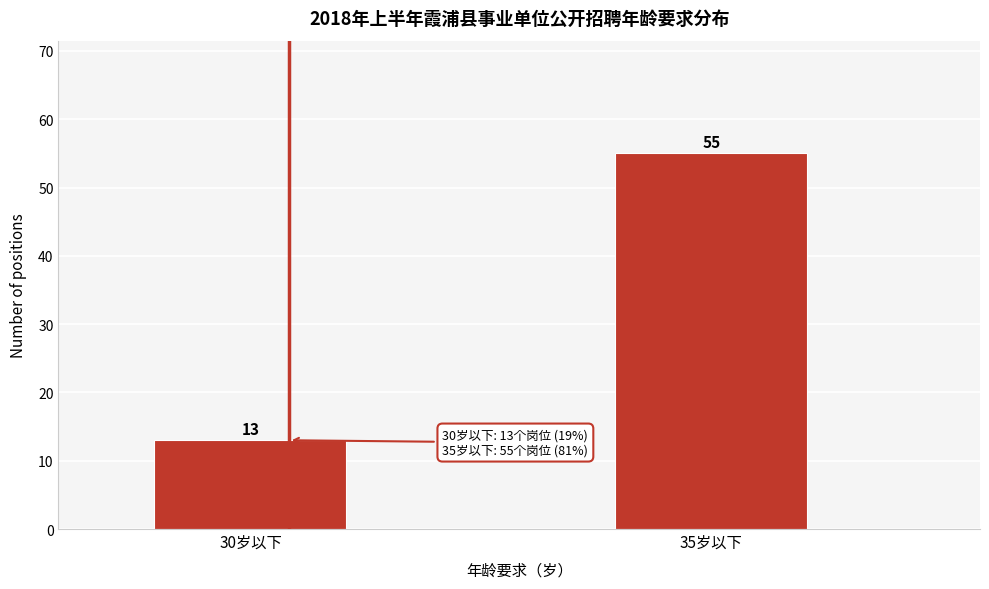

Reading right to left, what are all the values shown in this chart?

55	13